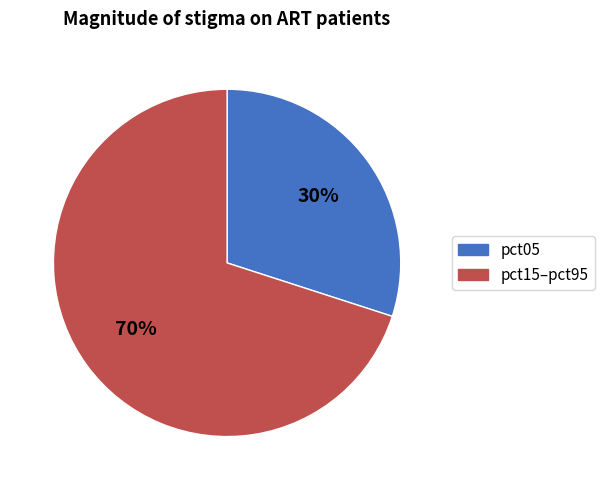

Count the number of slices in the pie.

2